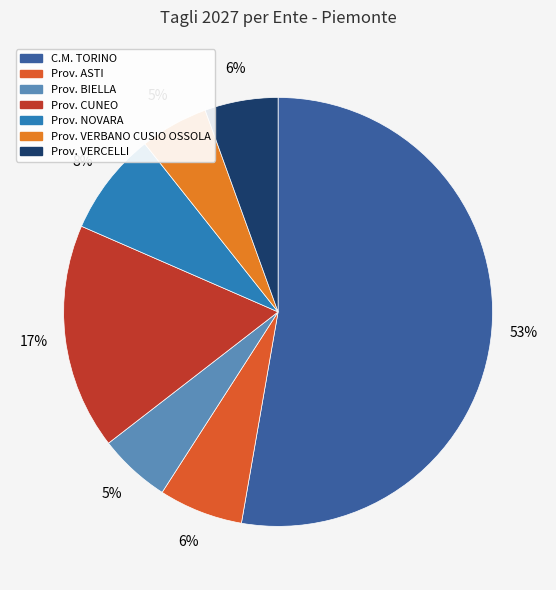

To the nearest percent, what is the average slice percentage?

14%